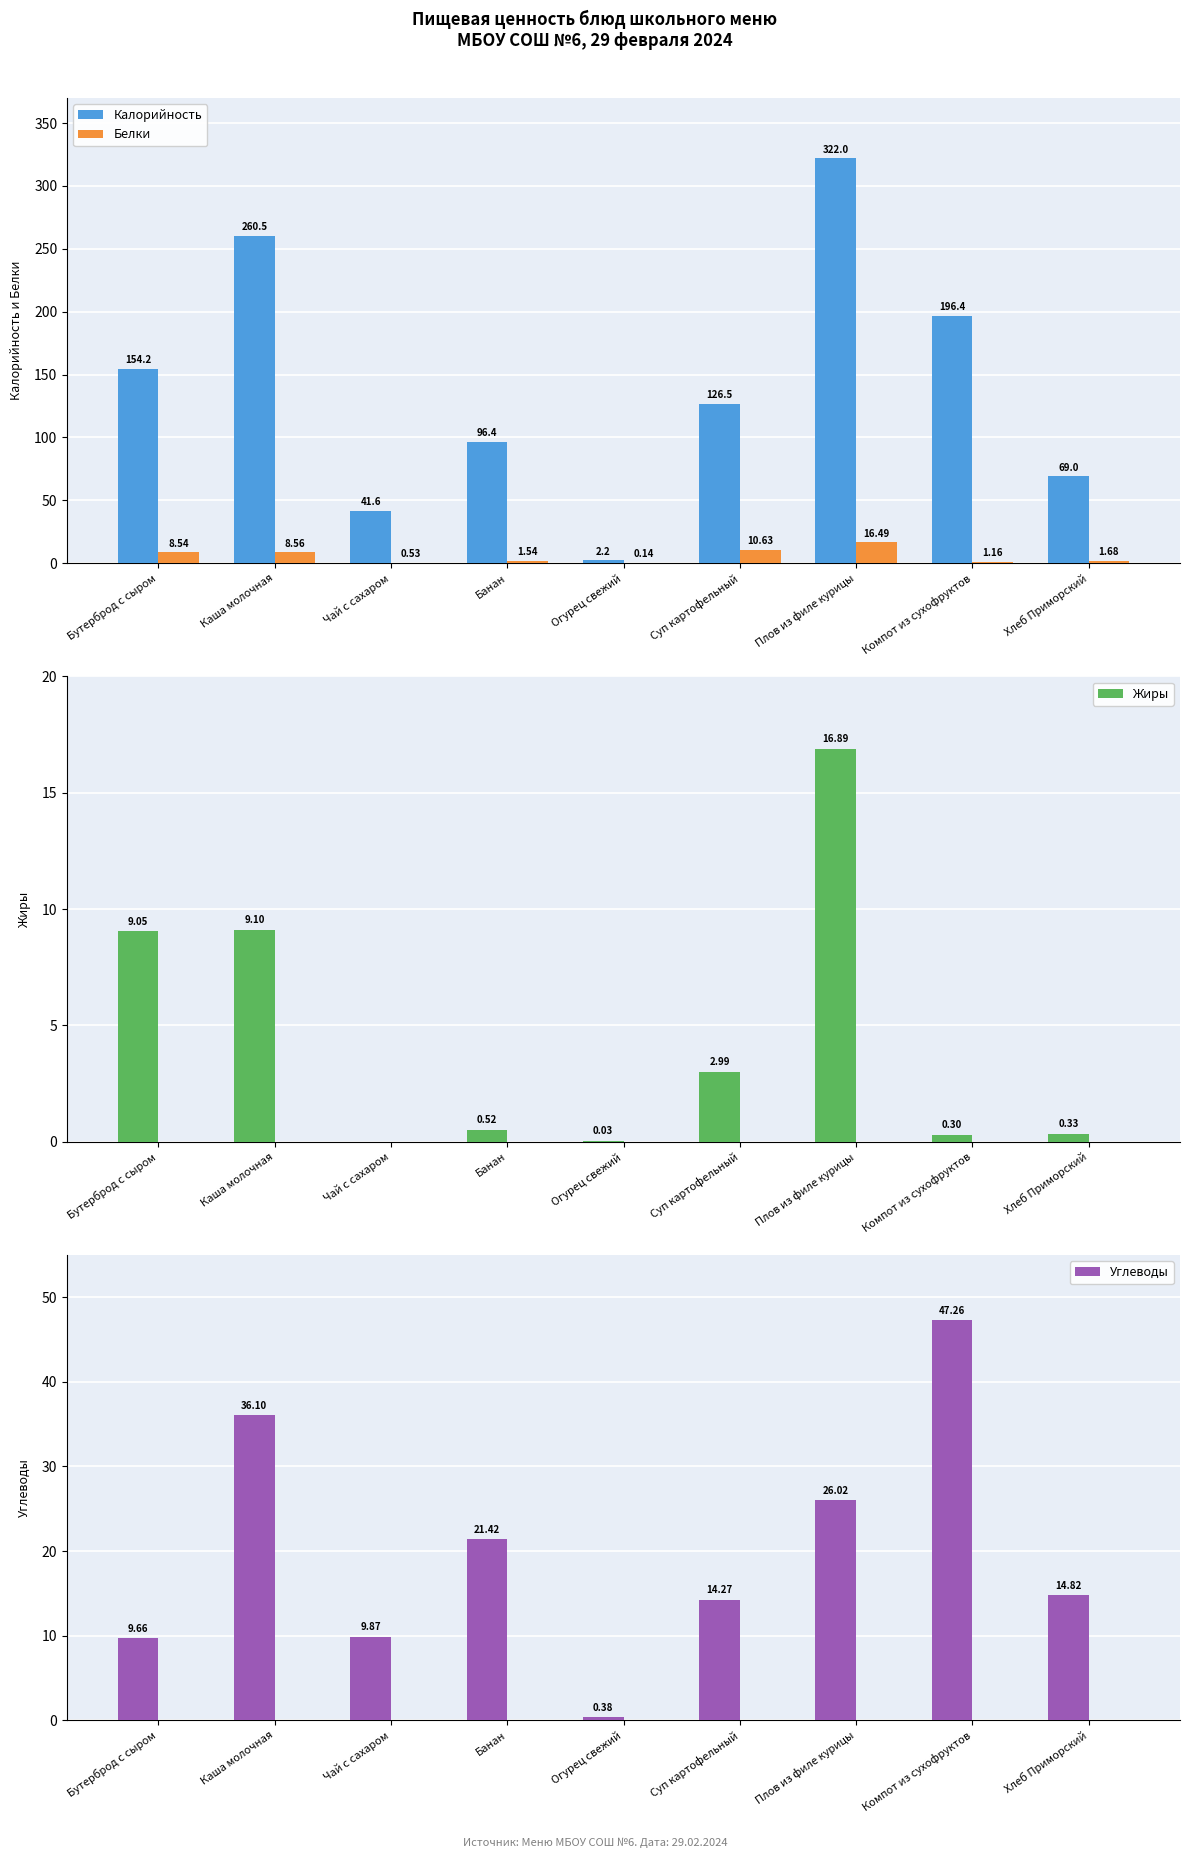

At which category does the chart reach its minimum across all series?

Чай с сахаром